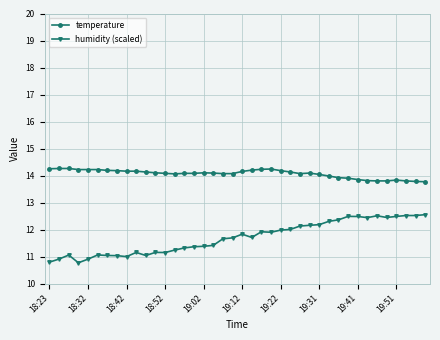

What is the sum of all humidity (scaled) values?

468.0